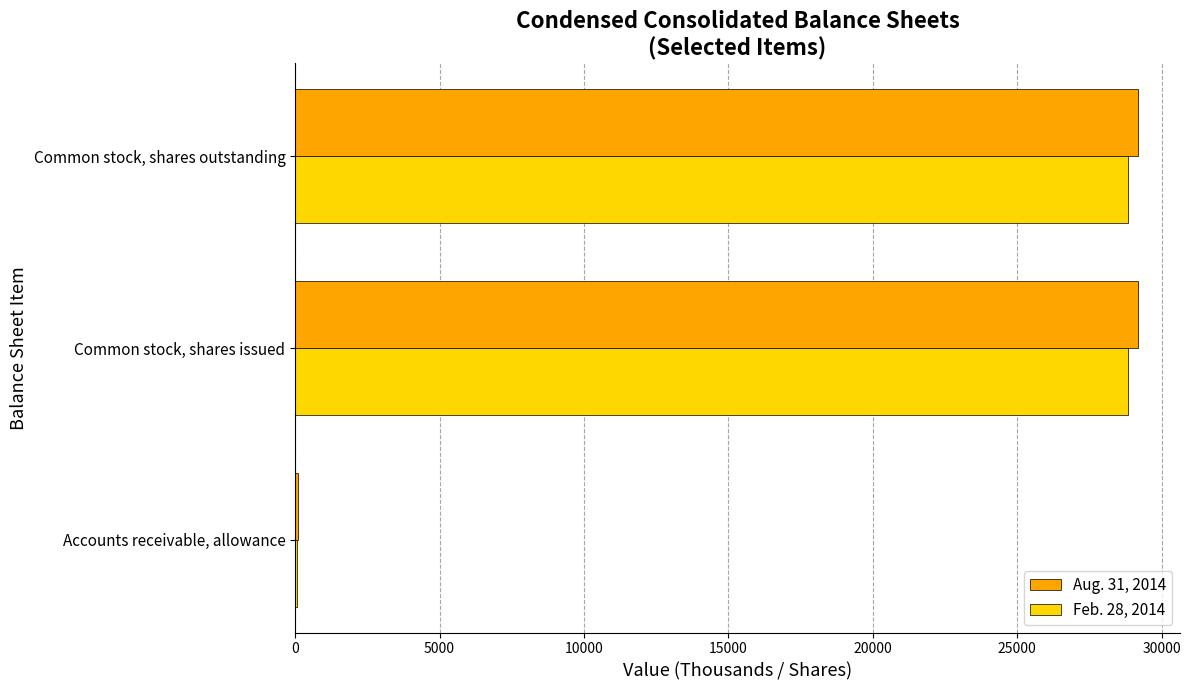

What is the total value across all series at Common stock, shares issued?

58002